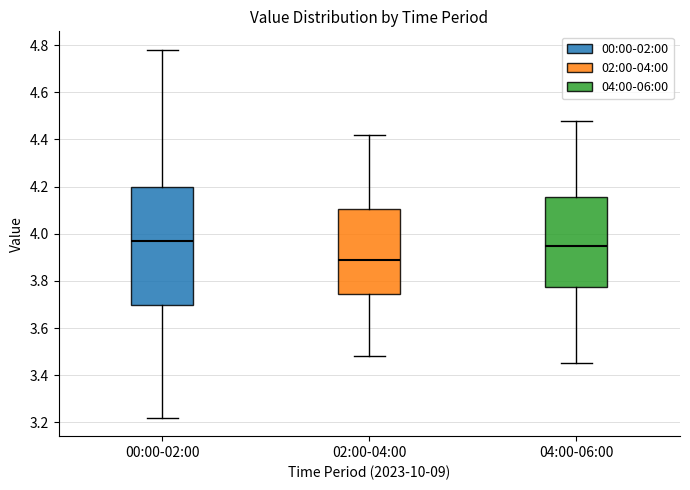

Comparing the boxes themselves (not the whiskers), which one is the tallest?

00:00-02:00